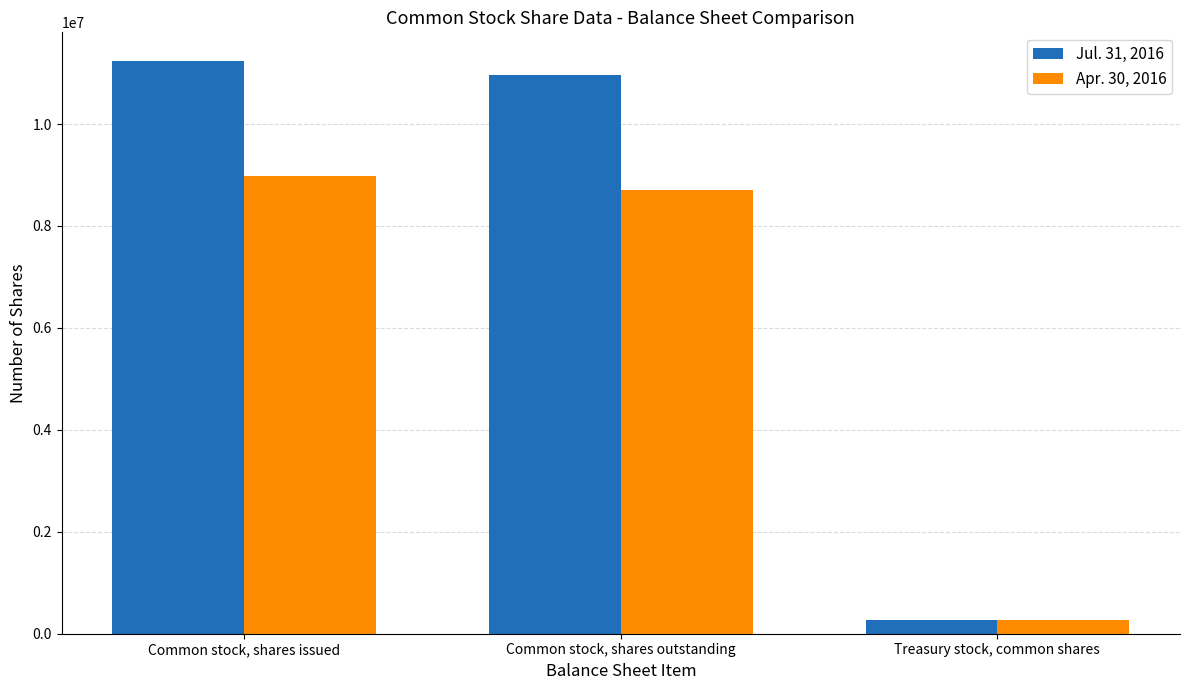

At which category does the chart reach its peak across all series?

Common stock, shares issued